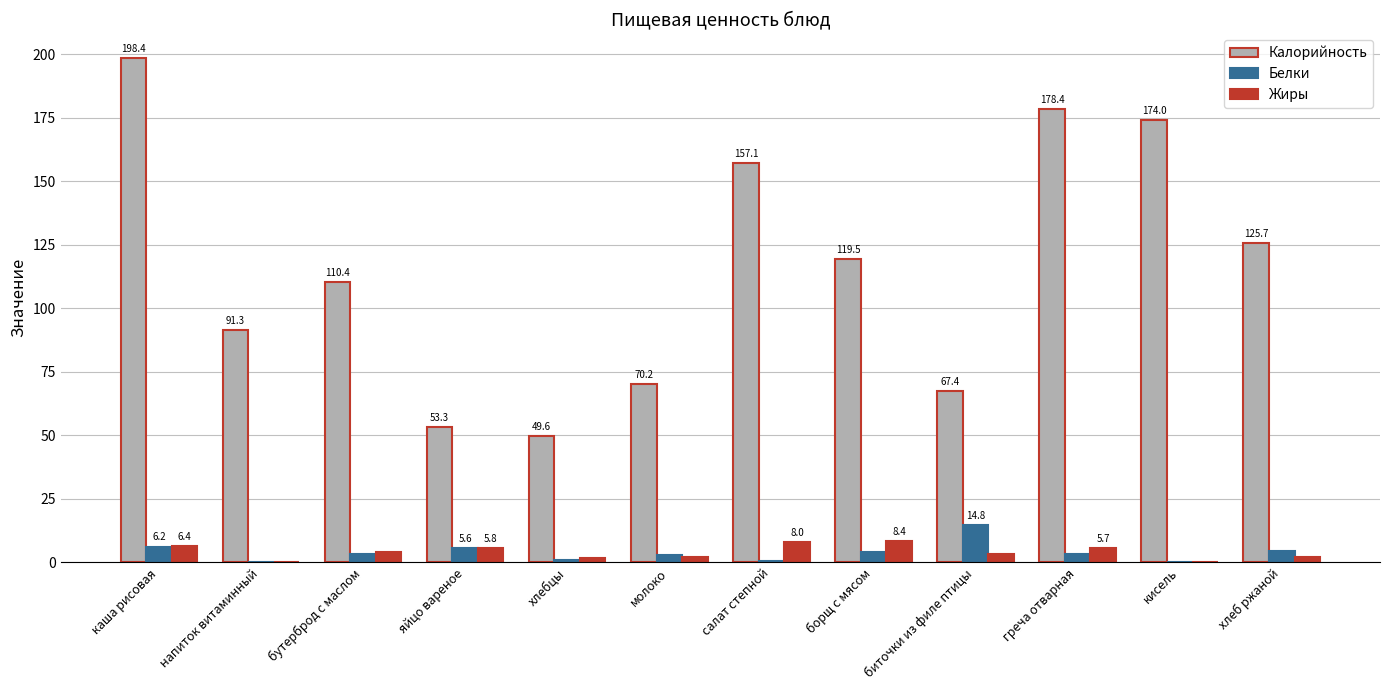

At which category is the sum across all series the highest?

каша рисовая